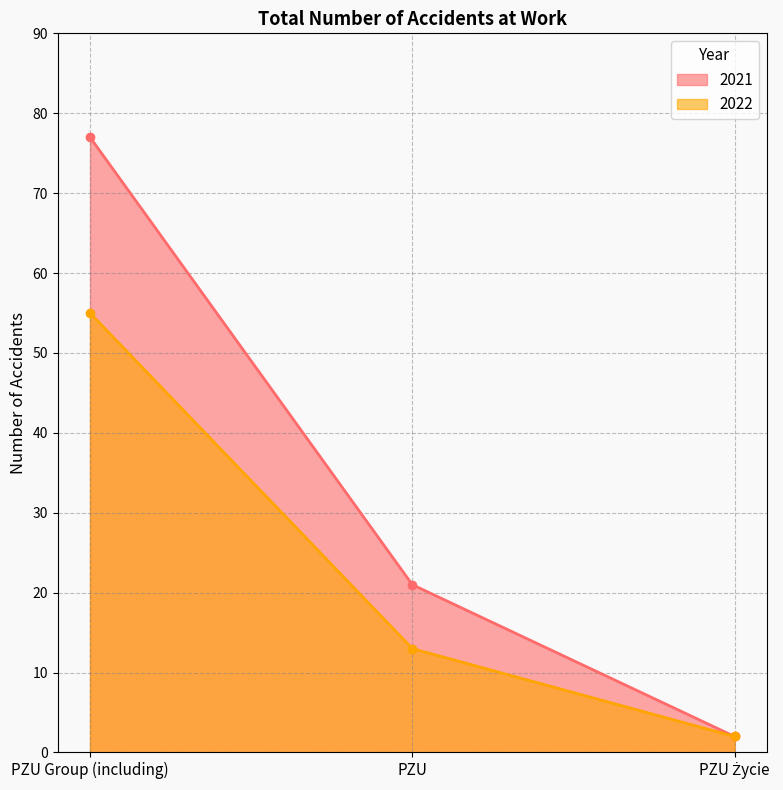

What is the label of the 1st point from the left?

PZU Group (including)